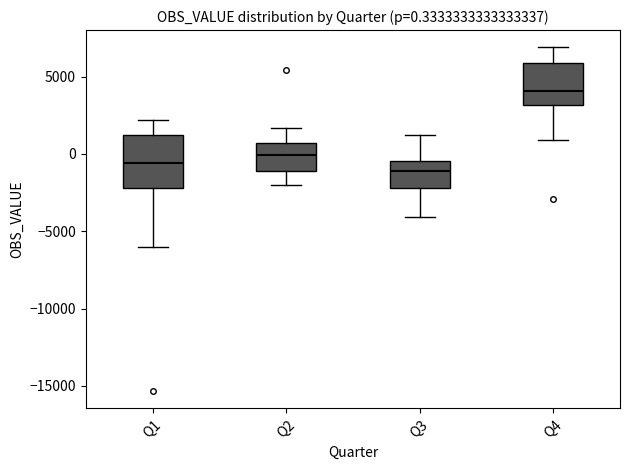

Which box's median line is the lowest?

Q3